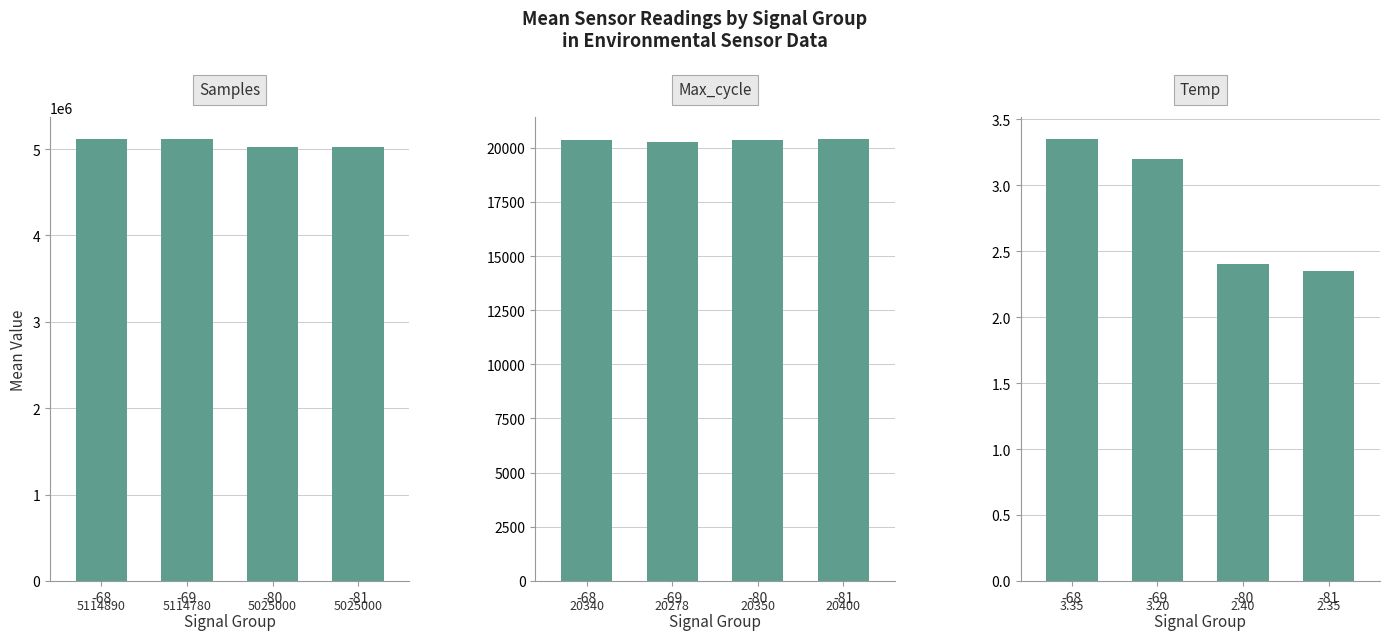

What is the difference between the maximum and minimum values in the Temp series?

1.0